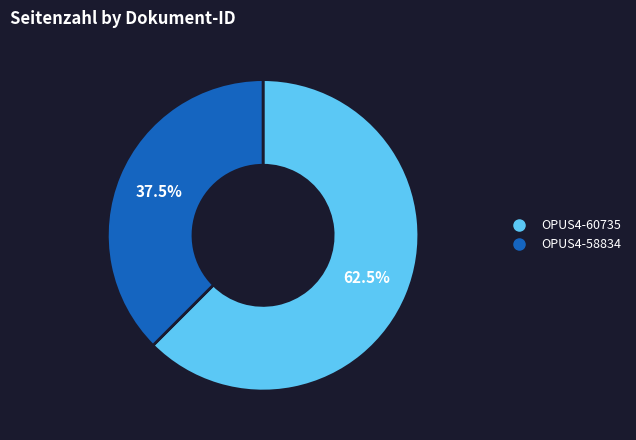

To the nearest percent, what is the difference between the OPUS4-58834 and OPUS4-60735 slice percentages?

25%